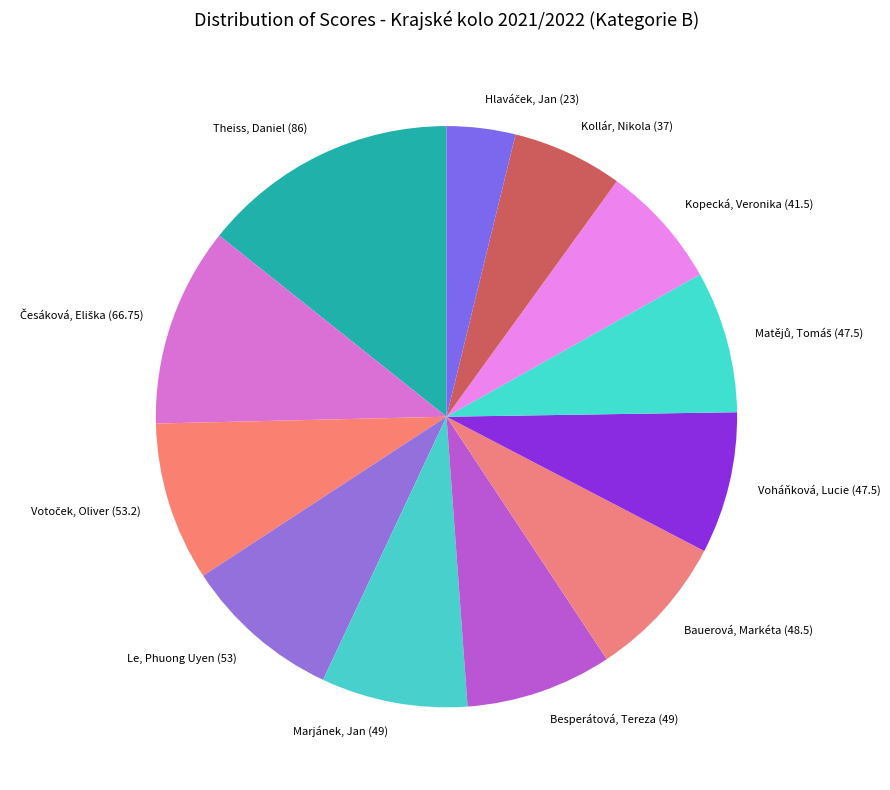

Combined, do Besperátová, Tereza and Kollár, Nikola account for over 50%?

No